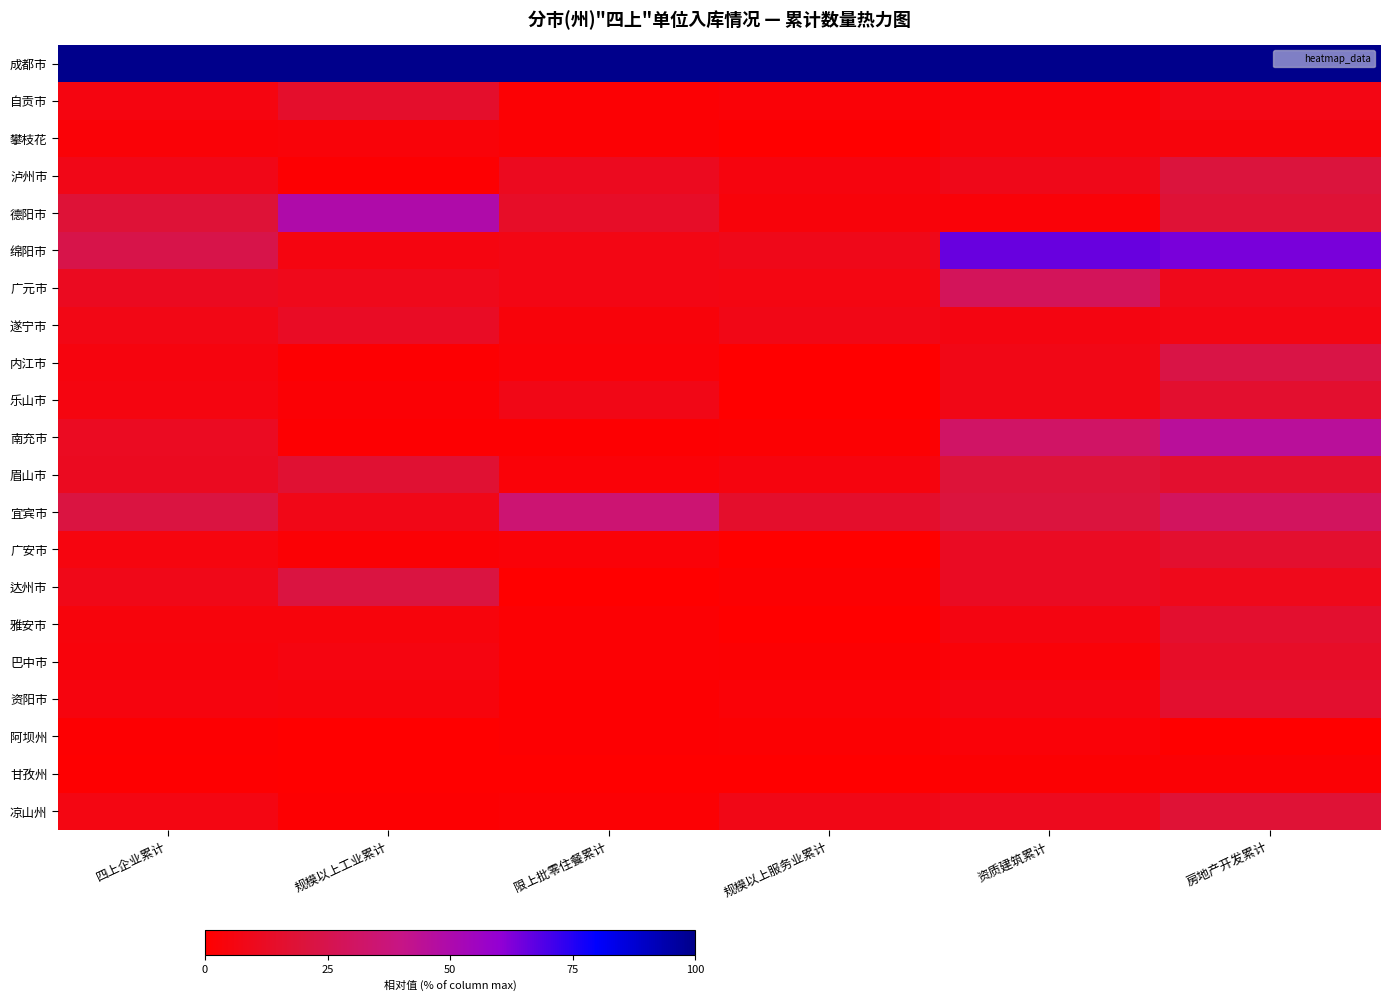

Rank the series by their maximum value, from highest to lowest.

成都市, 绵阳市, 德阳市, 南充市, 宜宾市, 广元市, 内江市, 达州市, 泸州市, 眉山市, 凉山州, 乐山市, 广安市, 雅安市, 资阳市, 自贡市, 巴中市, 遂宁市, 攀枝花, 阿坝州, 甘孜州